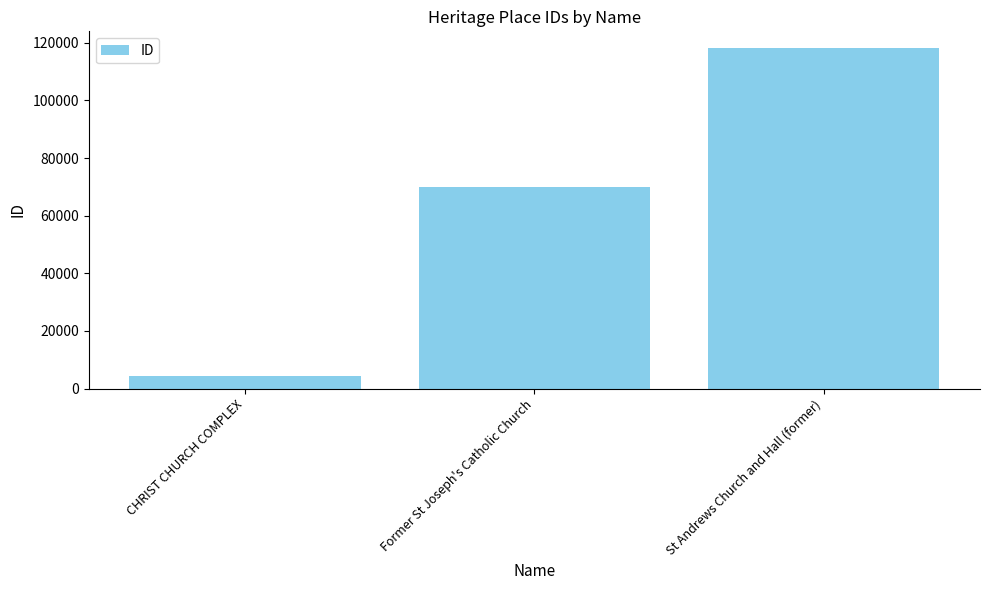

List the labels in order of value, smallest first.

CHRIST CHURCH COMPLEX, Former St Joseph's Catholic Church, St Andrews Church and Hall (former)